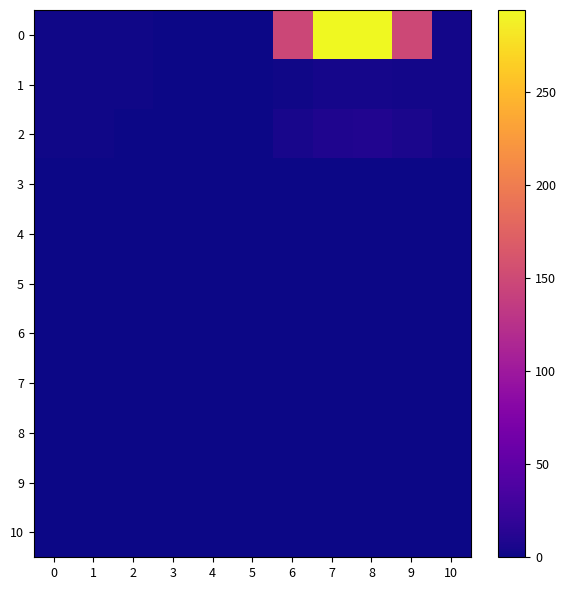

Reading left to right, extract all data points from this chart.

0: 0=2.0	1=1.6	2=1.2	3=1.0	4=1.0	5=1.0	6=147.4	7=293.8	8=294.2	9=148.6	10=3.0
1: 0=2.0	1=1.6	2=1.2	3=1.0	4=1.0	5=1.0	6=2.2	7=3.5	8=3.9	9=3.4	10=3.0
2: 0=1.6	1=1.3	2=1.0	3=0.8	4=0.8	5=0.8	6=5.0	7=9.1	8=9.4	9=5.9	10=2.4
3: 0=0.0	1=0.0	2=0.0	3=0.0	4=0.0	5=0.0	6=0.0	7=0.0	8=0.0	9=0.0	10=0.0
4: 0=0.0	1=0.0	2=0.0	3=0.0	4=0.0	5=0.0	6=0.0	7=0.0	8=0.0	9=0.0	10=0.0
5: 0=0.0	1=0.0	2=0.0	3=0.0	4=0.0	5=0.0	6=0.0	7=0.0	8=0.0	9=0.0	10=0.0
6: 0=0.0	1=0.0	2=0.0	3=0.0	4=0.0	5=0.0	6=0.0	7=0.0	8=0.0	9=0.0	10=0.0
7: 0=0.0	1=0.0	2=0.0	3=0.0	4=0.0	5=0.0	6=0.0	7=0.0	8=0.0	9=0.0	10=0.0
8: 0=0.0	1=0.0	2=0.0	3=0.0	4=0.0	5=0.0	6=0.0	7=0.0	8=0.0	9=0.0	10=0.0
9: 0=0.9	1=0.9	2=0.9	3=0.9	4=0.9	5=0.9	6=0.9	7=0.9	8=0.9	9=0.9	10=0.9
10: 0=1.0	1=1.0	2=1.0	3=1.0	4=1.0	5=1.0	6=1.0	7=1.0	8=1.0	9=1.0	10=1.0